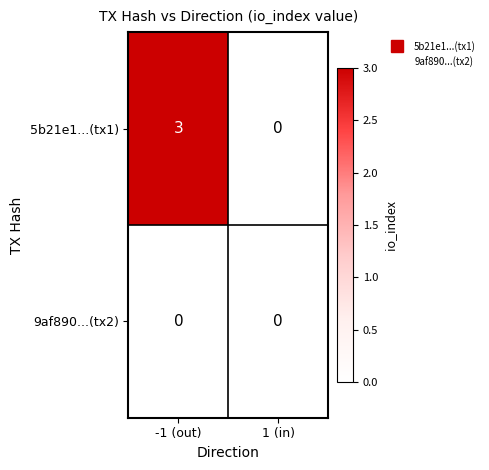

The 5b21e1...(tx1) series shows 1 at -1 (out). True or false?

False